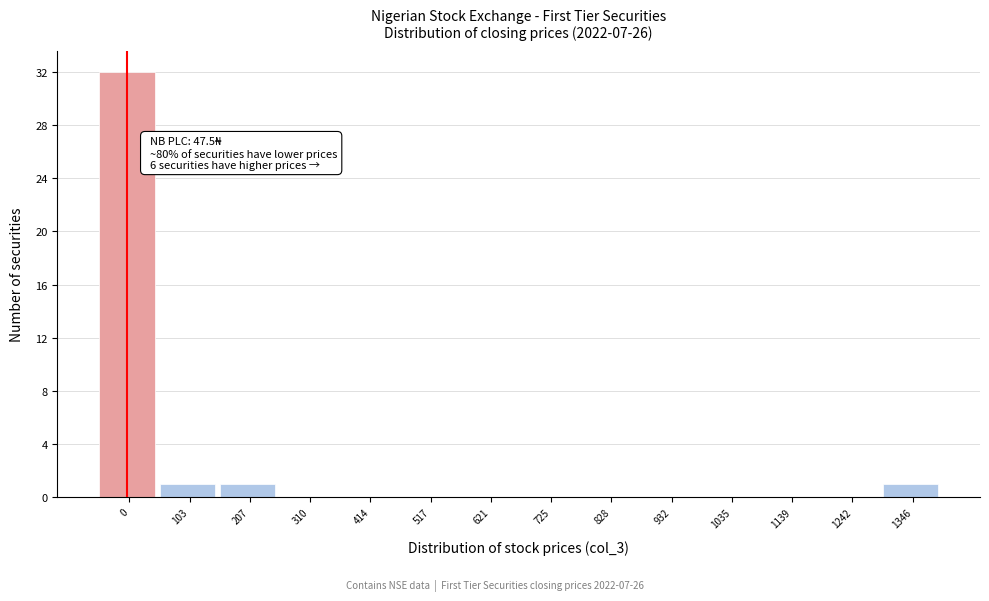

Reading left to right, what are all the values shown in this chart?

0=32	103=1	207=1	310=0	414=0	517=0	621=0	725=0	828=0	932=0	1035=0	1139=0	1242=0	1346=1